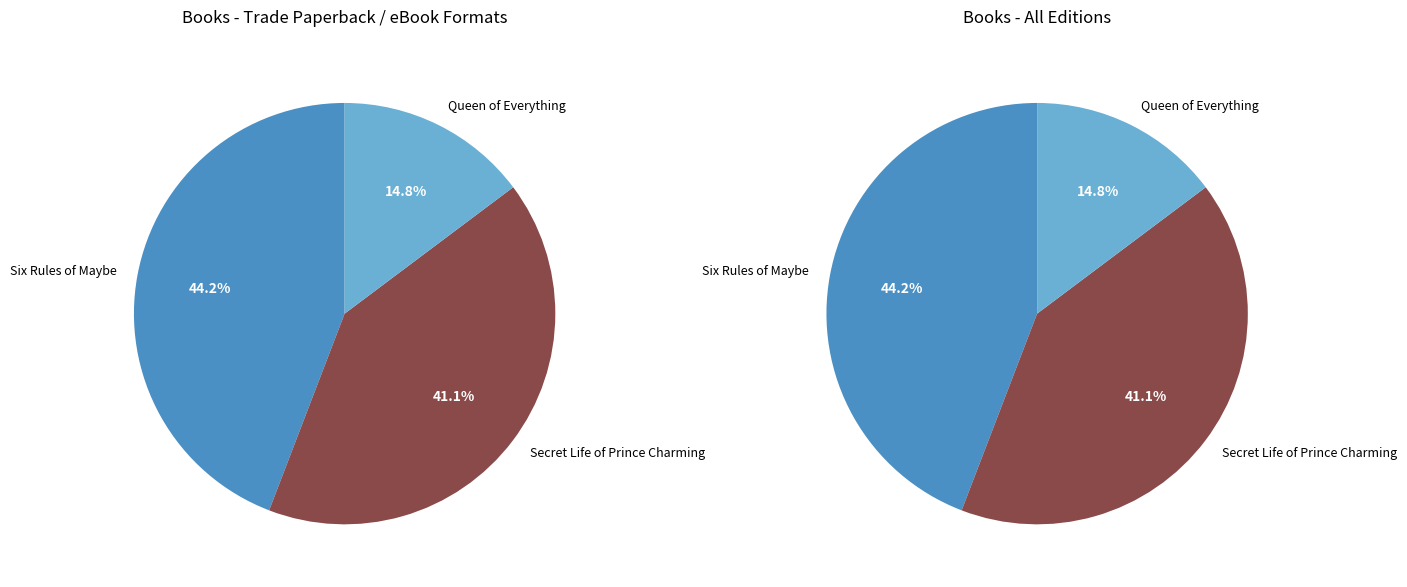

What is the change in value from Six Rules of Maybe to Secret Life of Prince Charming?

-3486156